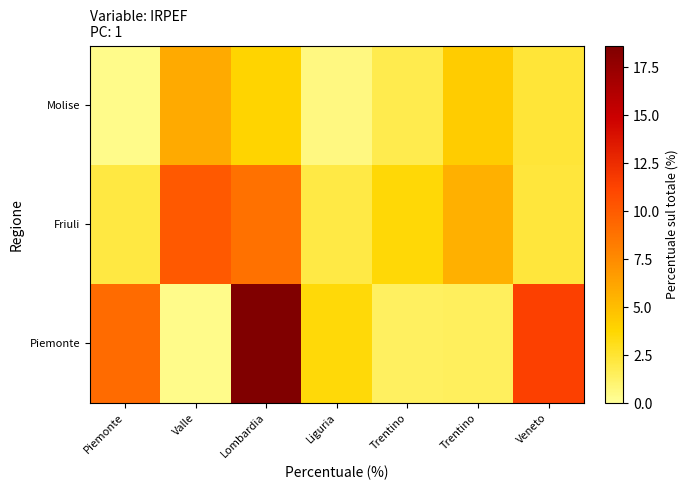

Reading left to right, what are all the values shown in this chart?

Piemonte: Piemonte=9.2	Valle=0.4	Lombardia=18.6	Liguria=3.5	Trentino=1.4	Trentino=1.5	Veneto=11.4
Friuli: Piemonte=2.2	Valle=10.1	Lombardia=8.9	Liguria=2.0	Trentino=3.6	Trentino=5.7	Veneto=2.3
Molise: Piemonte=0.4	Valle=5.9	Lombardia=3.9	Liguria=0.6	Trentino=1.8	Trentino=4.3	Veneto=2.4